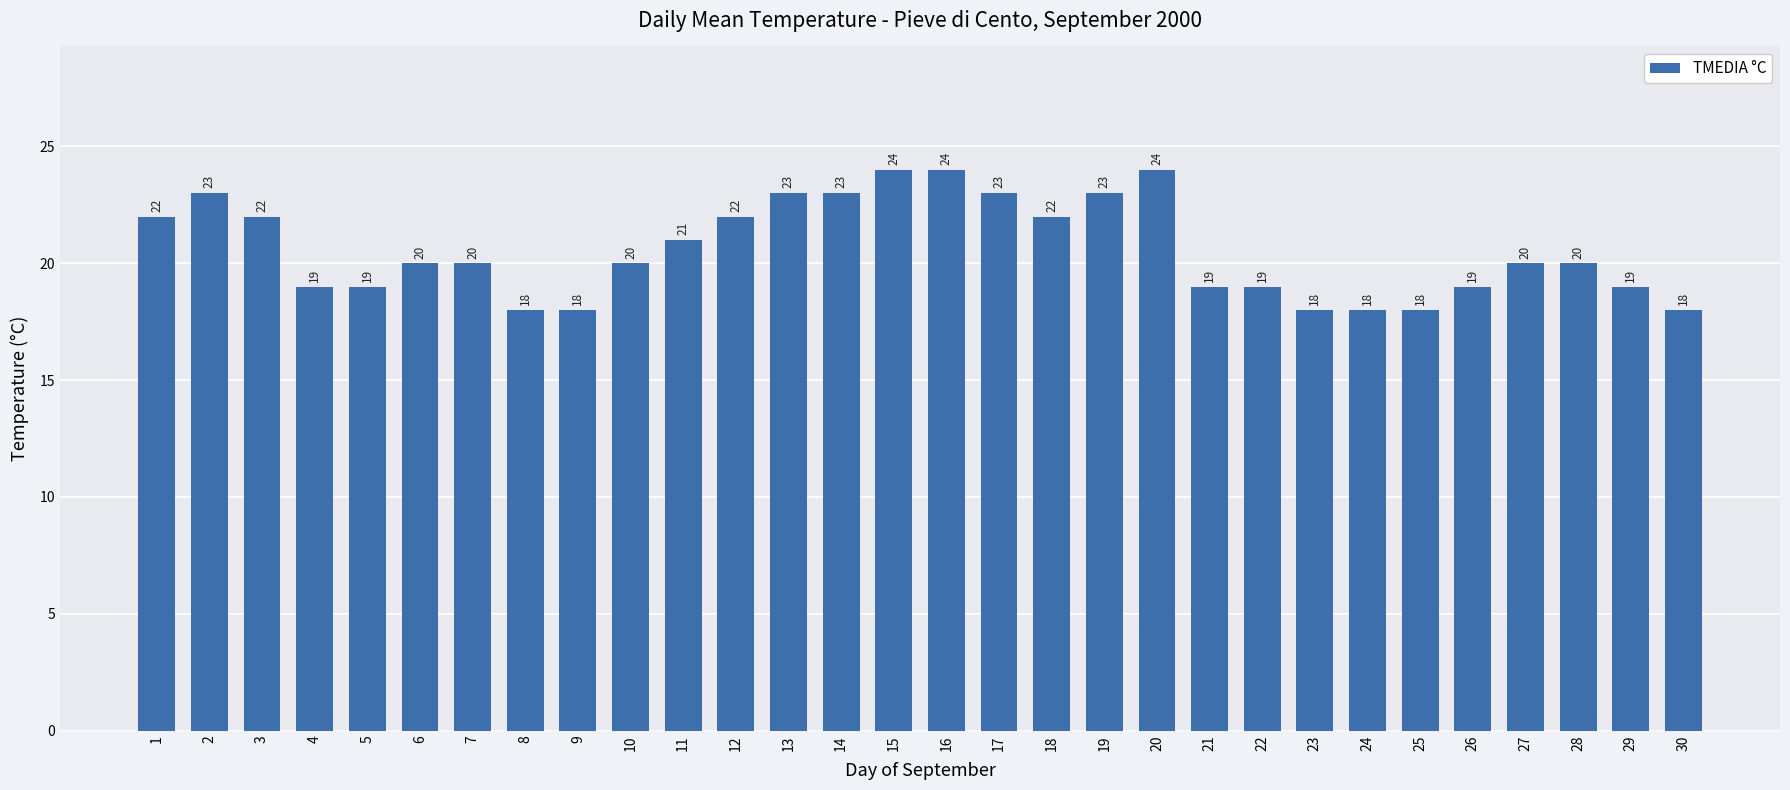

What is the value of the 22nd bar from the left?

19